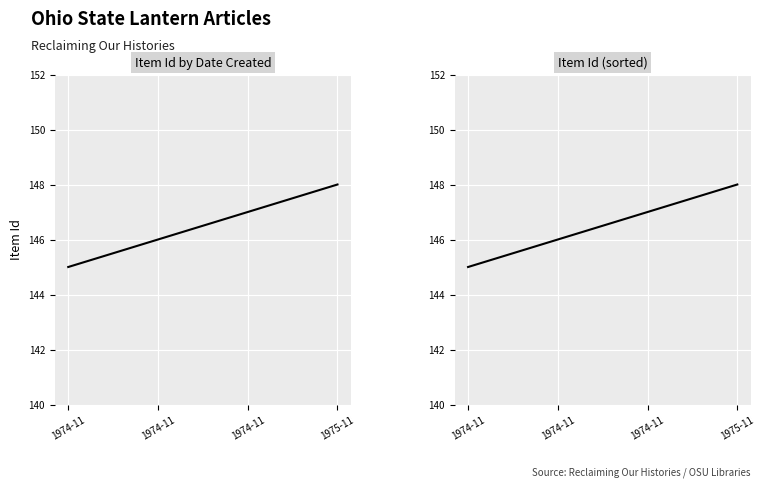

What is the average value of the Item Id (by date) series?

146